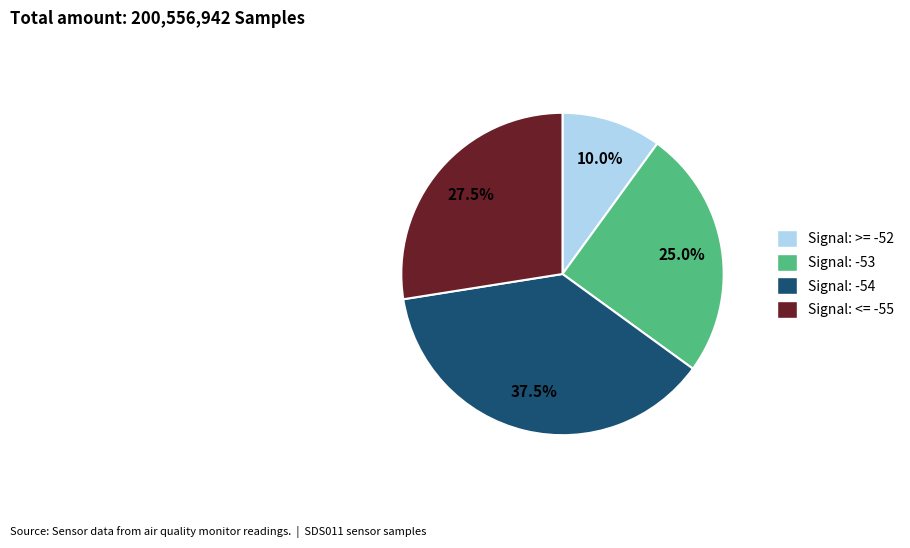

Does any single category account for the majority?

No